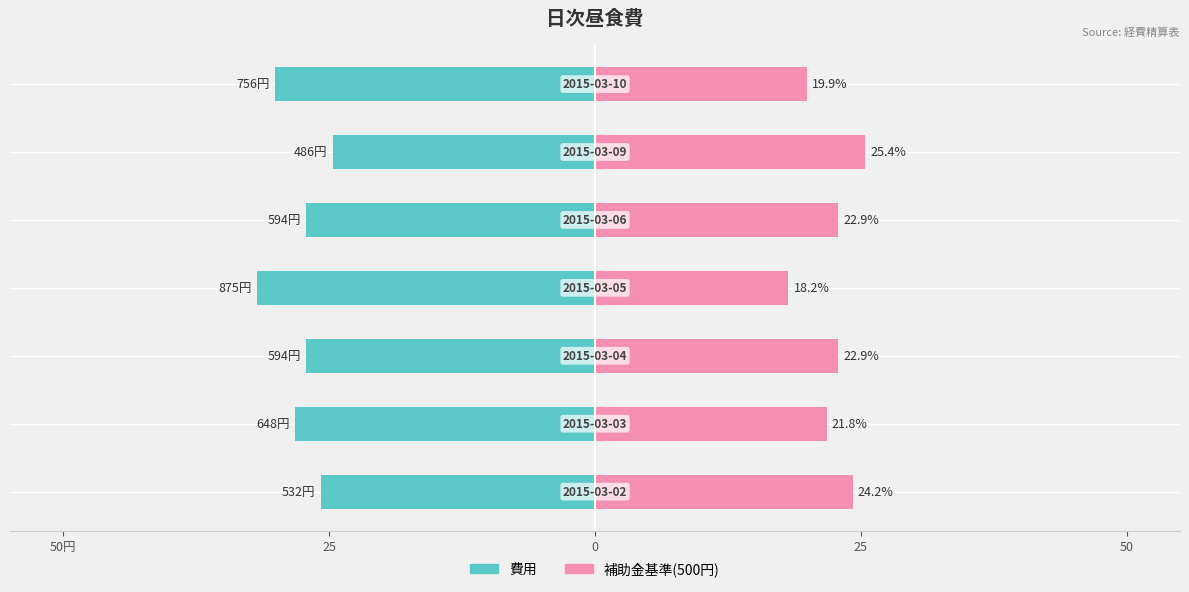

List the series in order of their peak value, lowest first.

費用, 補助金基準(500円)